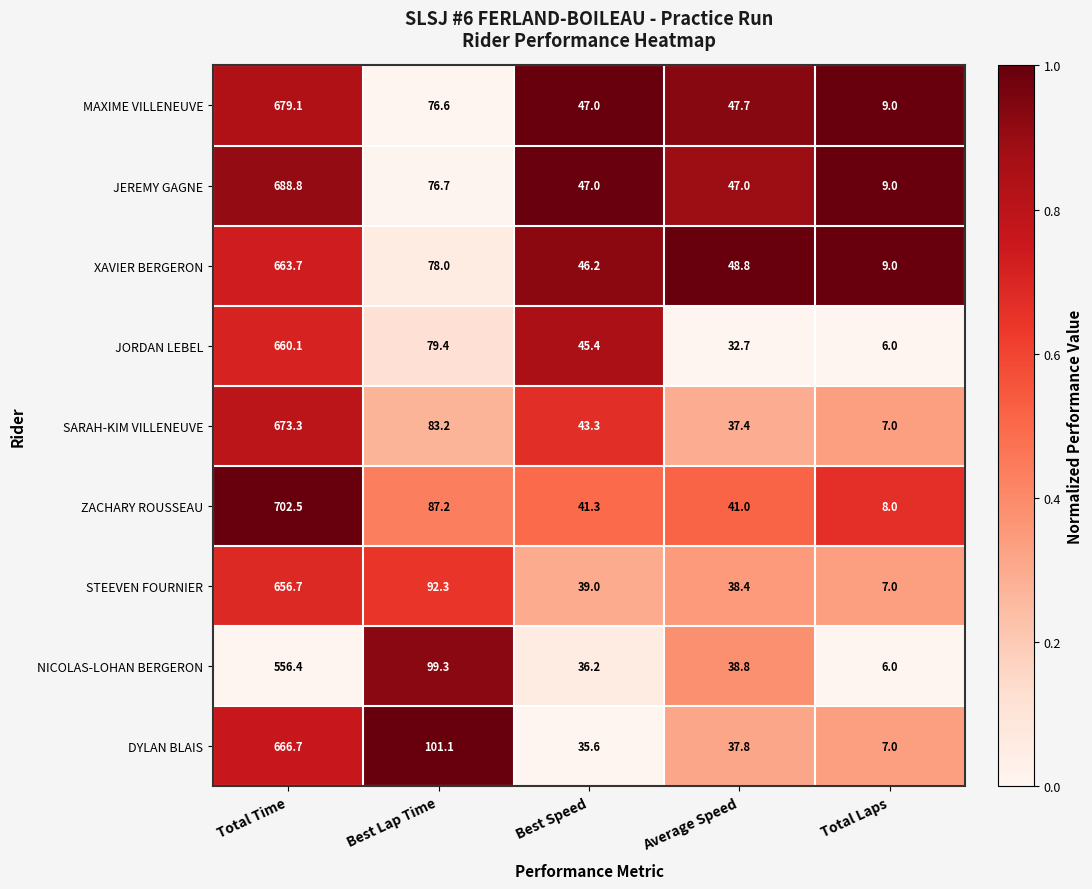

How many series are shown in this chart?

9